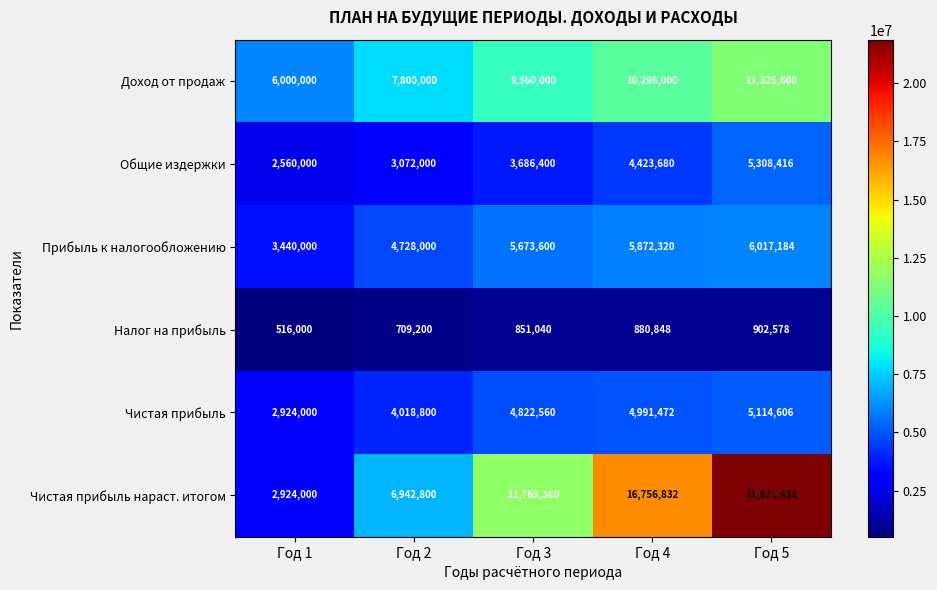

Count the number of data series in this chart.

6